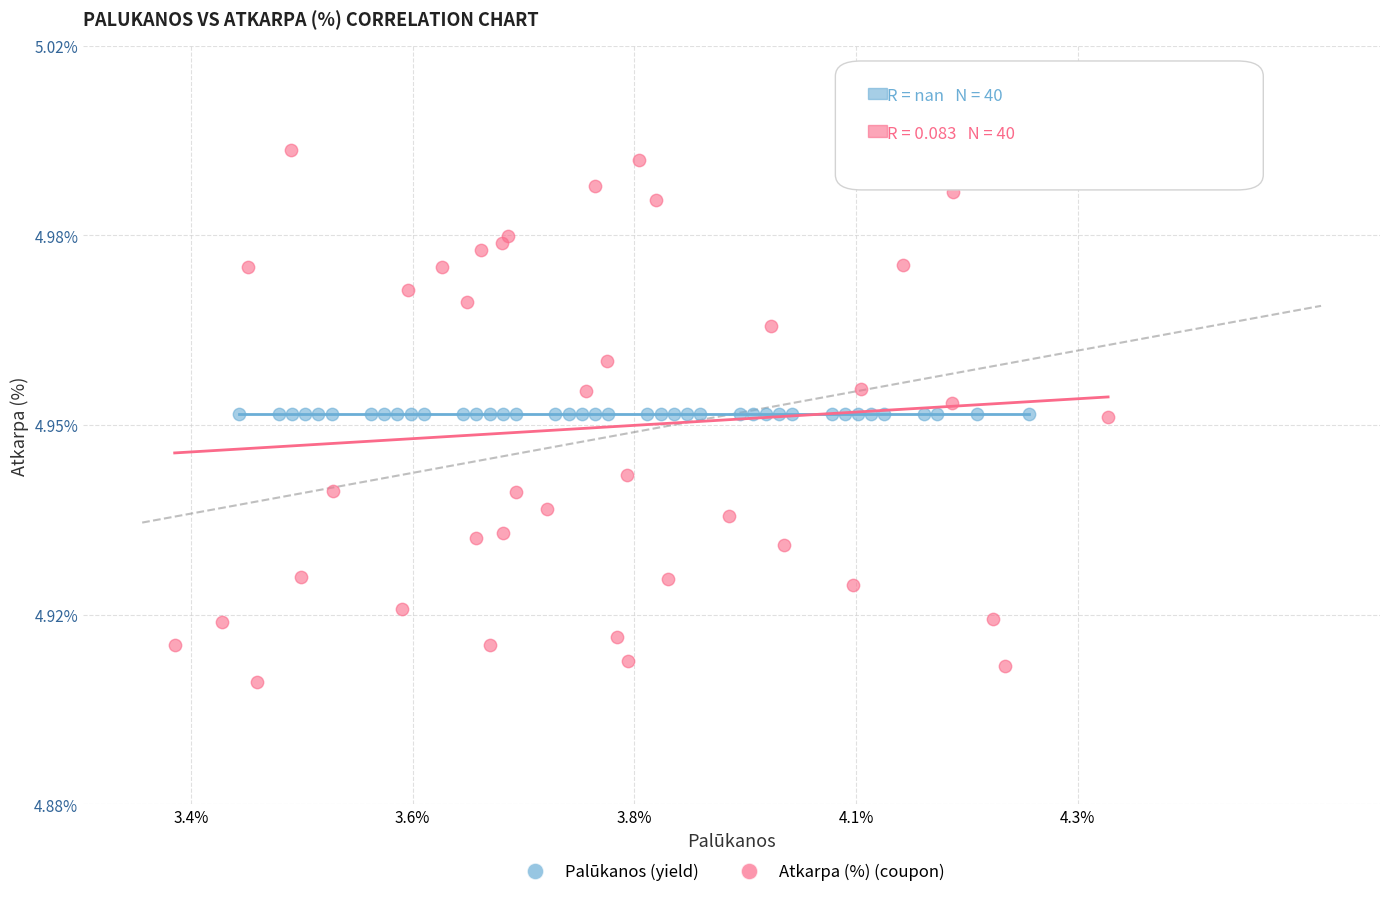

Which series contains the highest Y value?

Atkarpa (%) (coupon)